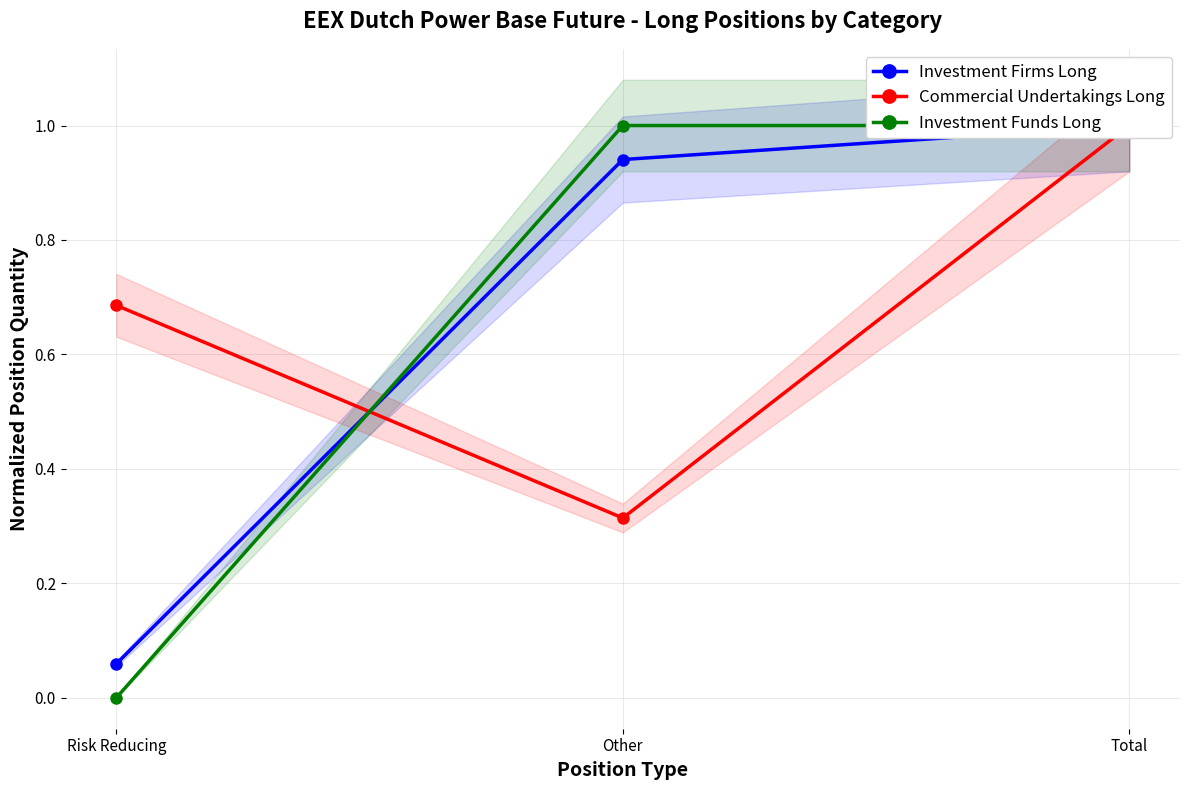

What is the difference between the maximum and second lowest values in the Investment Firms Long series?

0.1